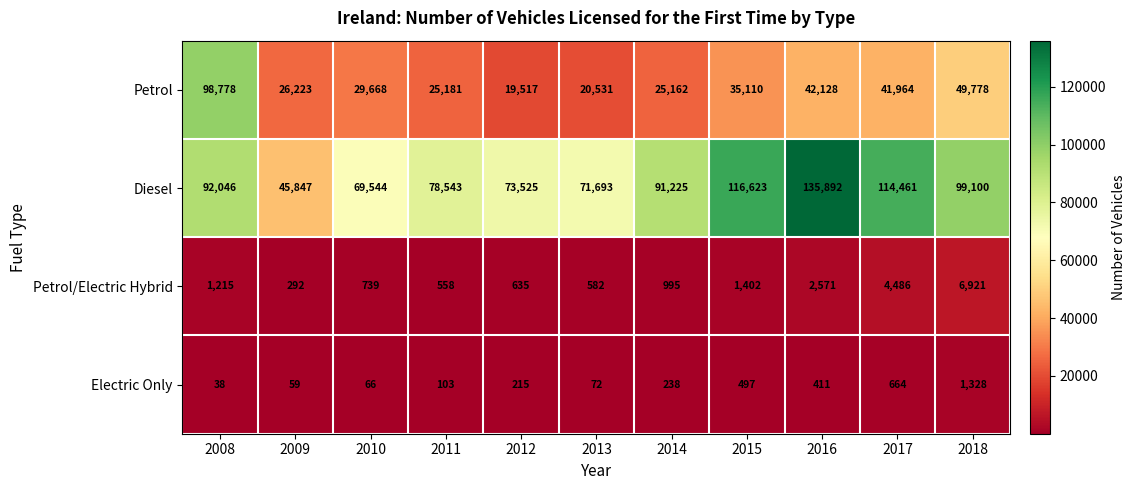

The value of Diesel at 2009 is 45847. True or false?

True